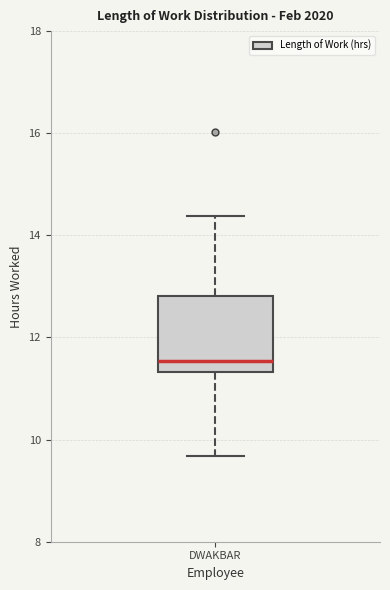

Transcribe this box plot: give where the median line is, the range the box spans, and where the two whiskers end, as read against the y-axis. The values are not printed on the chart, so give them approximately, as read against the axis.

median 11.6, box 11.4 to 12.8, whiskers 9.6 to 14.4